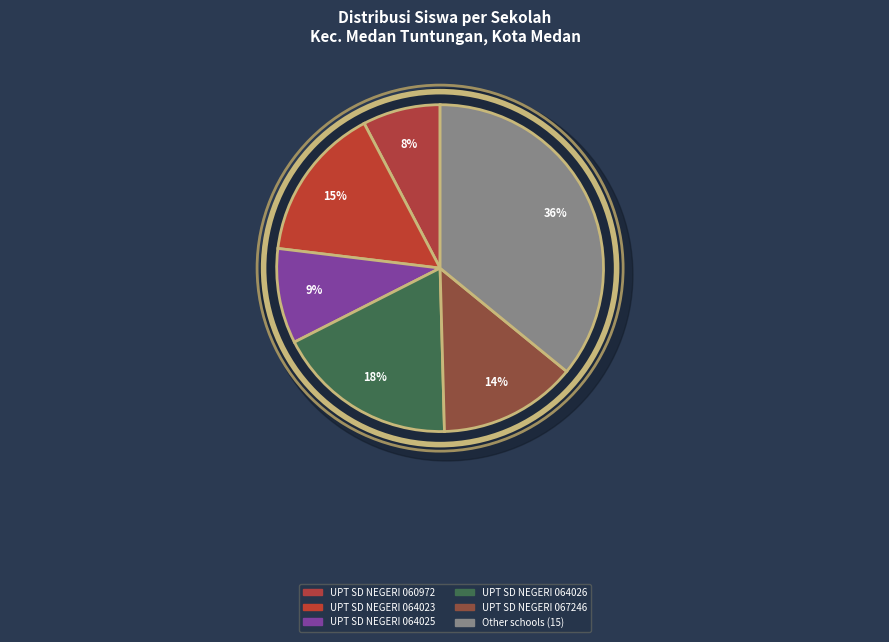

Is it true that UPT SD NEGERI 065015 is 11% of the pie?

False